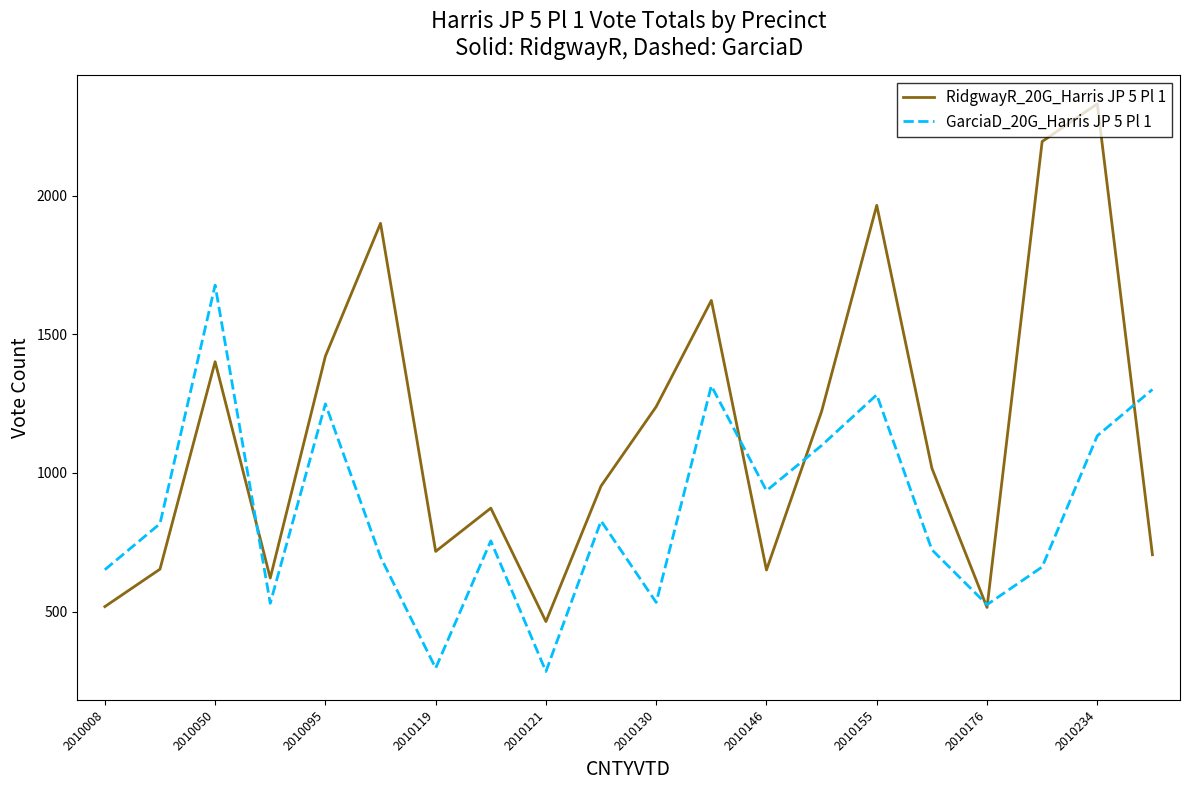

What is the minimum value shown in the chart?

284